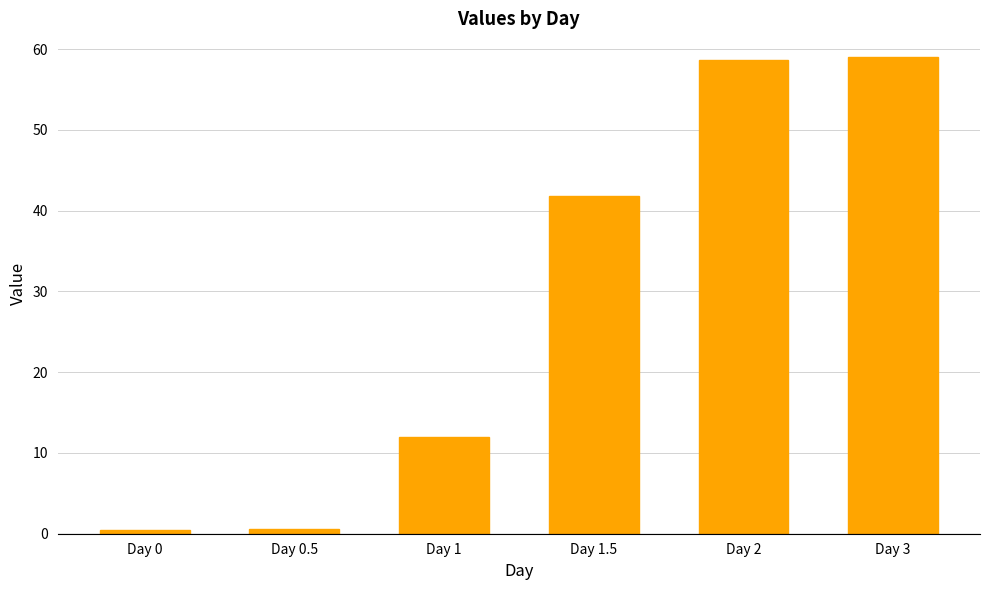

Is it true that the value at Day 3 is 12.0?

False